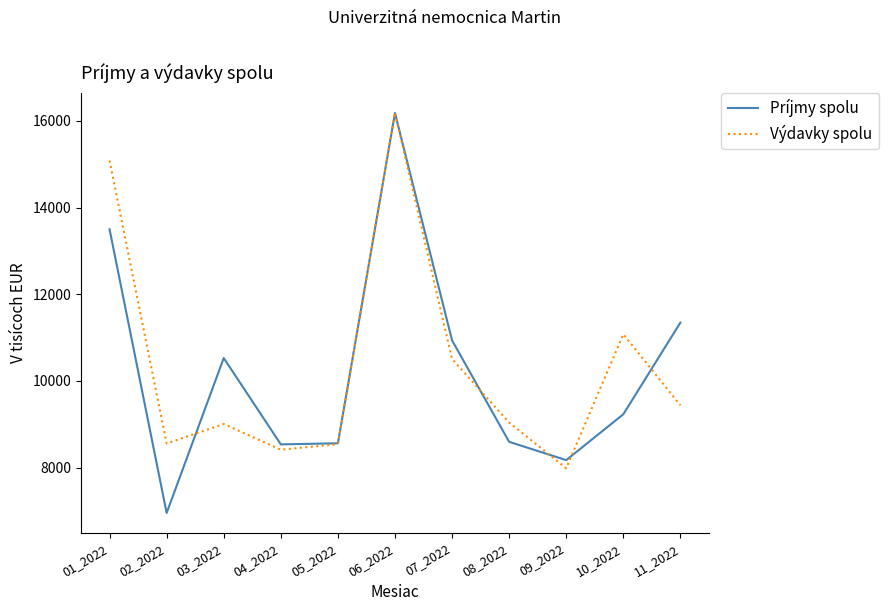

What is the average value of the Výdavky spolu series?

10348.1